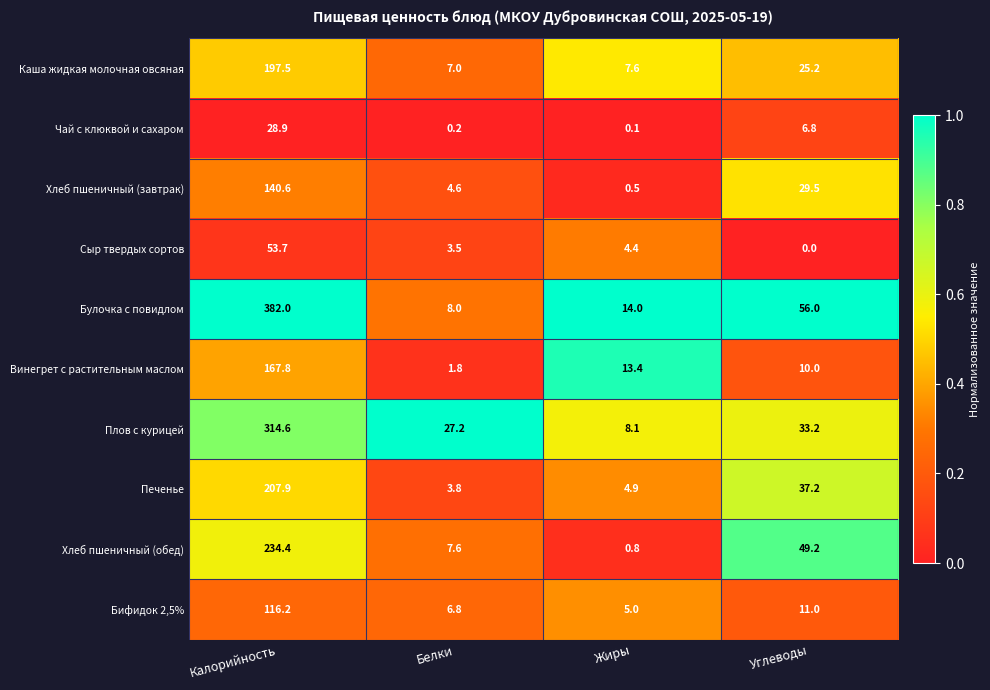

Count the number of data series in this chart.

10